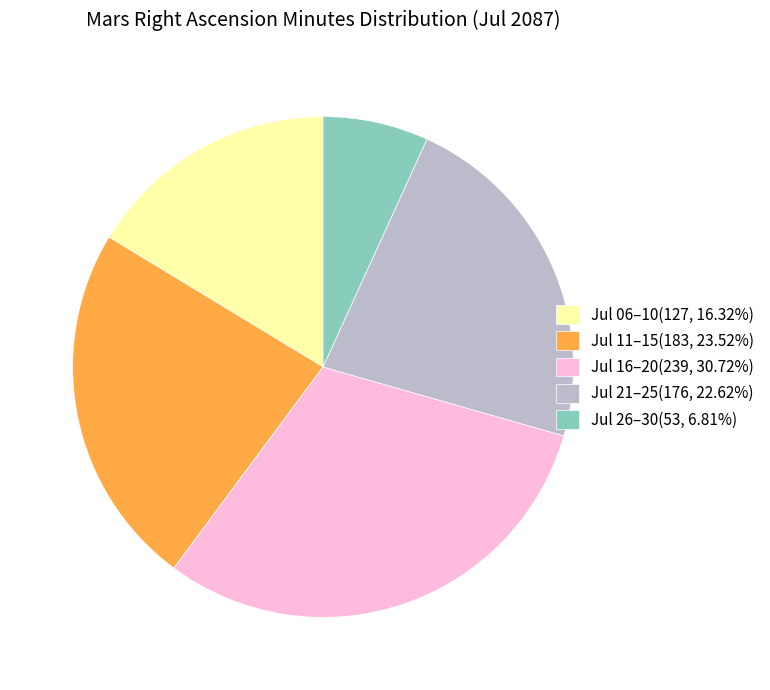

Is Jul 16–20(239, 30.72%) the majority of the pie?

No